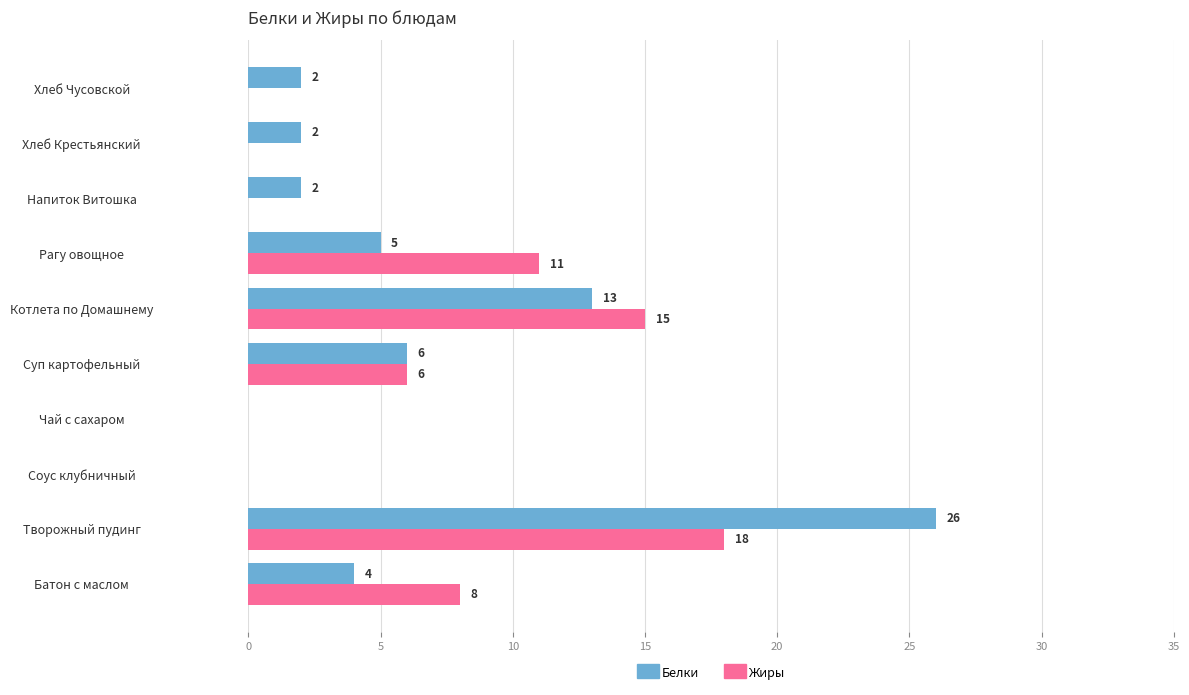

Which series changed the most between Батон с маслом and Хлеб Чусовской?

Жиры